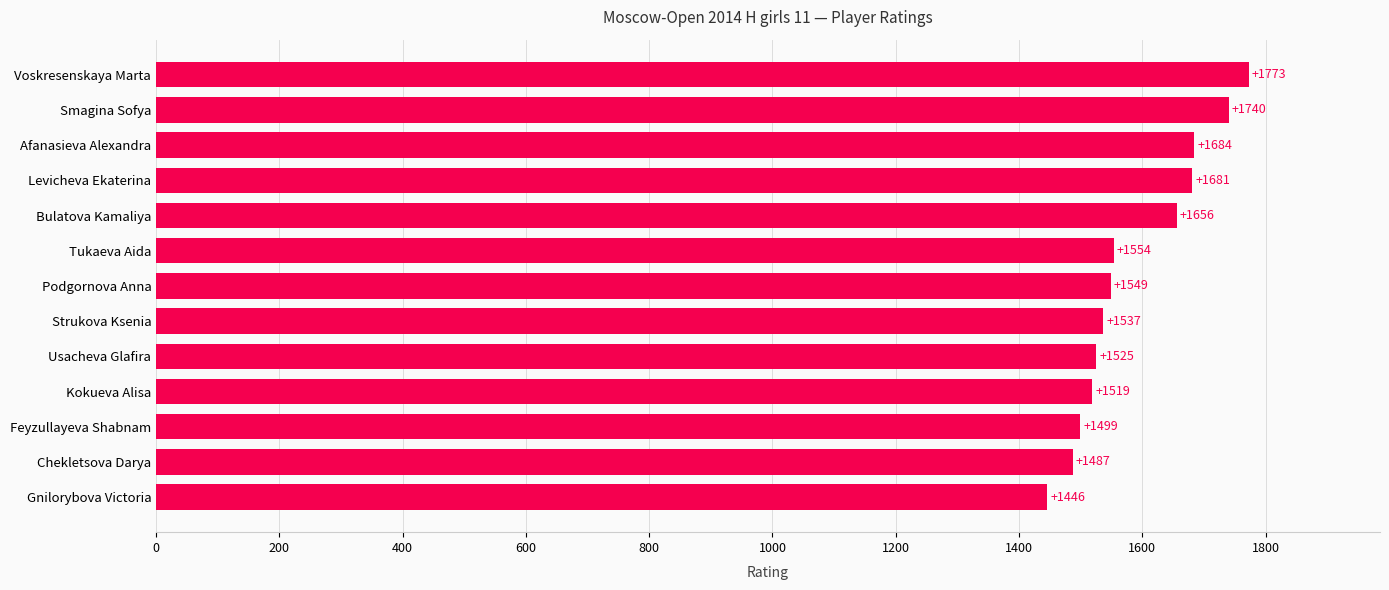

Rank the categories by value from highest to lowest.

Voskresenskaya Marta, Smagina Sofya, Afanasieva Alexandra, Levicheva Ekaterina, Bulatova Kamaliya, Tukaeva Aida, Podgornova Anna, Strukova Ksenia, Usacheva Glafira, Kokueva Alisa, Feyzullayeva Shabnam, Chekletsova Darya, Gnilorybova Victoria